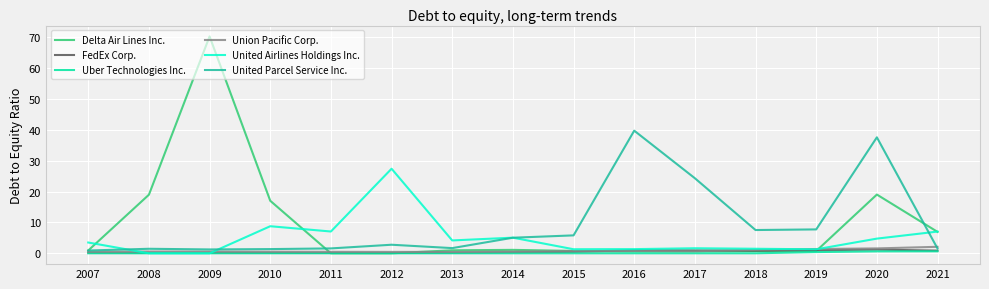

What is the difference between the highest and lowest values at 2017?

24.3